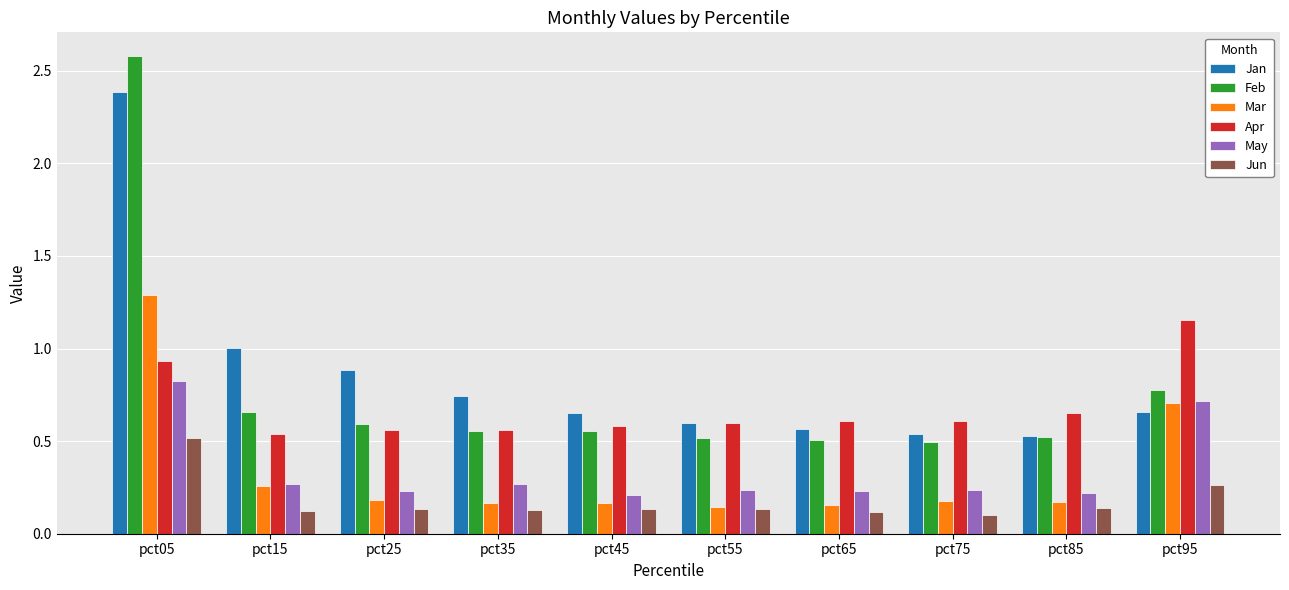

Which series has the largest range (max minus min)?

Feb